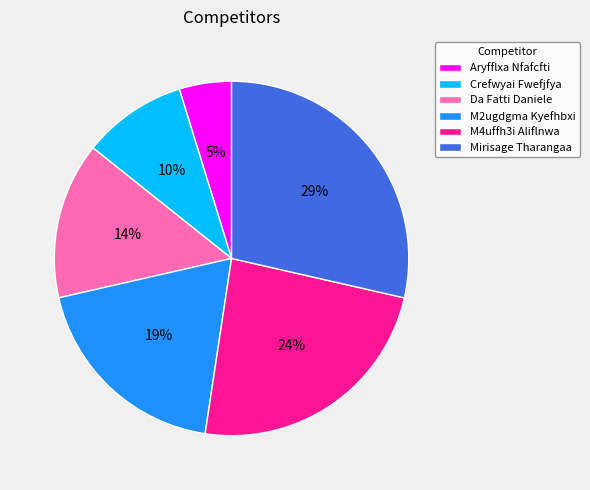

Is it true that Crefwyai Fwefjfya is 17% of the pie?

False